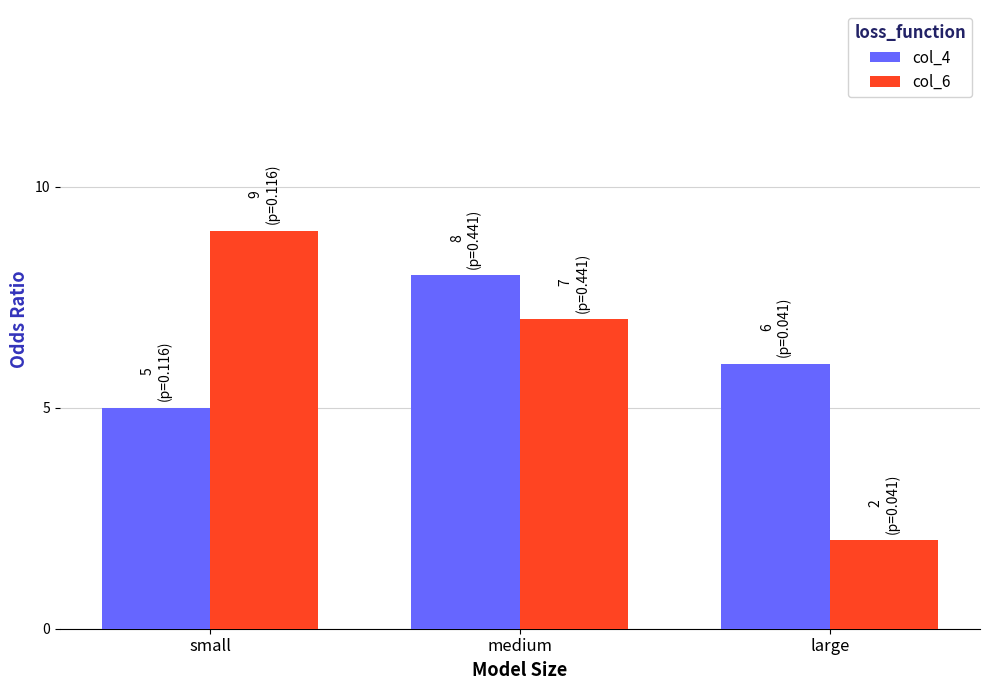

At which label does col_6 reach its peak?

small